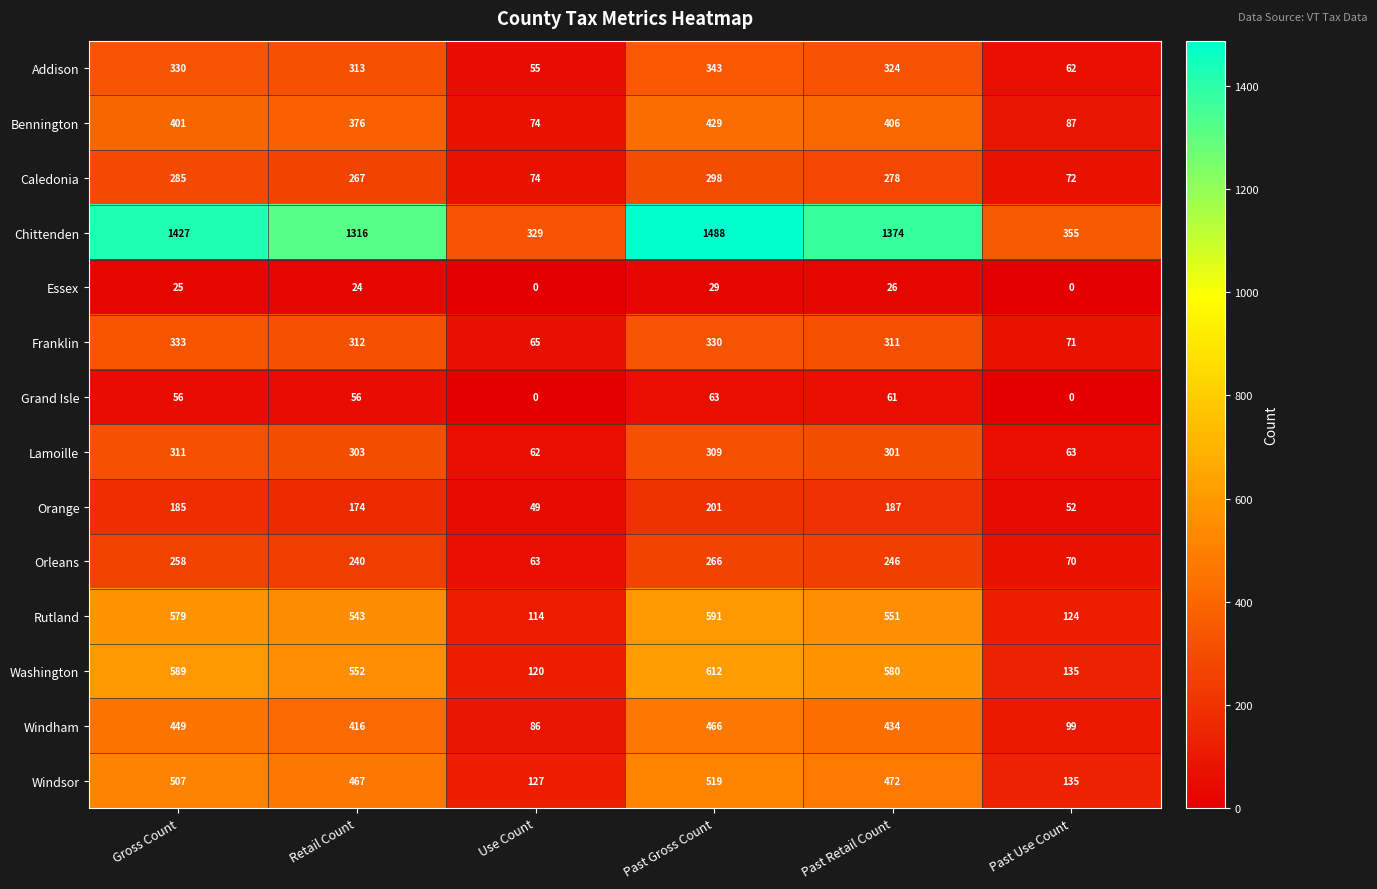

Which series has the largest total across all categories?

Chittenden